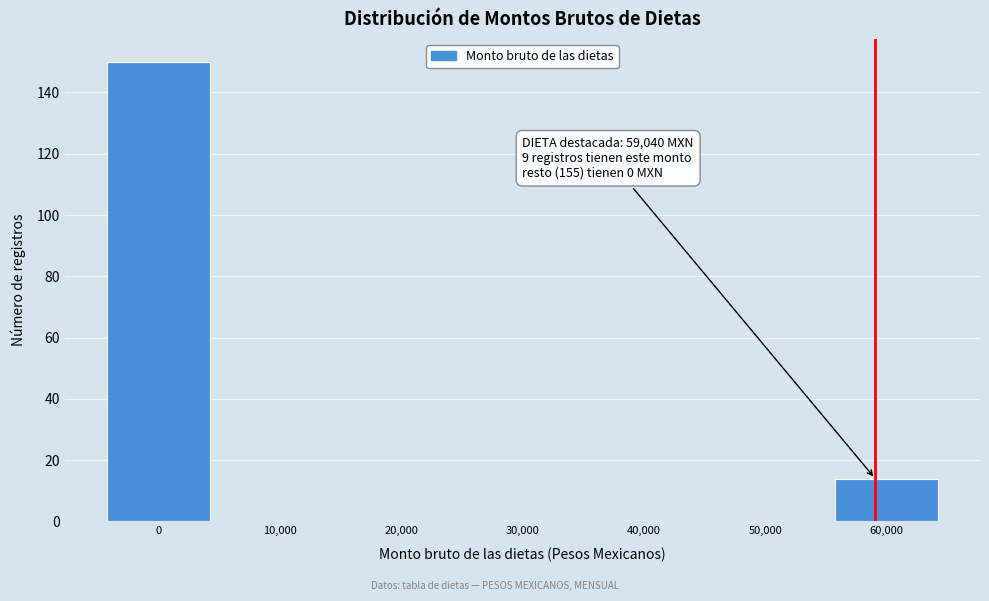

Which range on the x-axis has the tallest bar?

-5000 to 5000